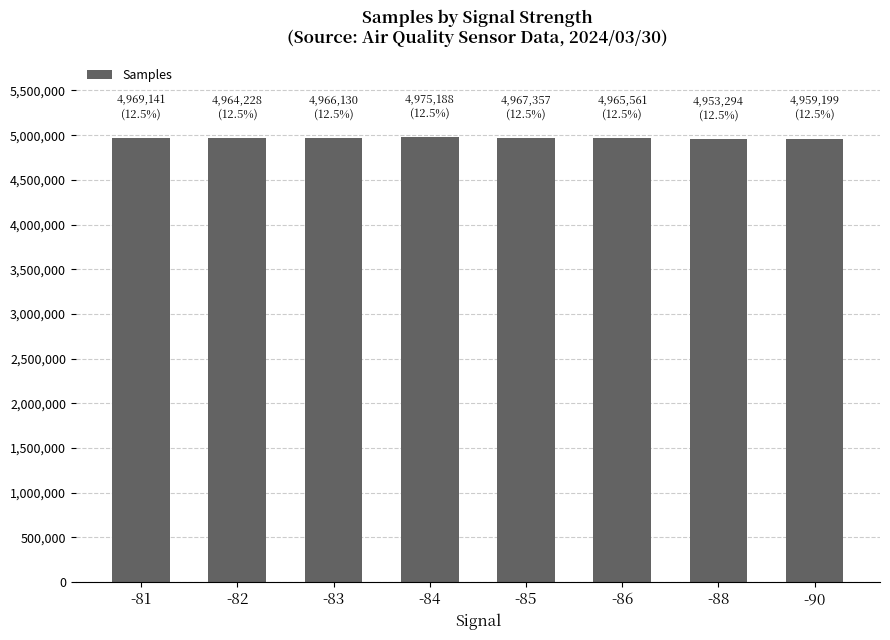

The chart shows a value of 7639856 at -81. True or false?

False